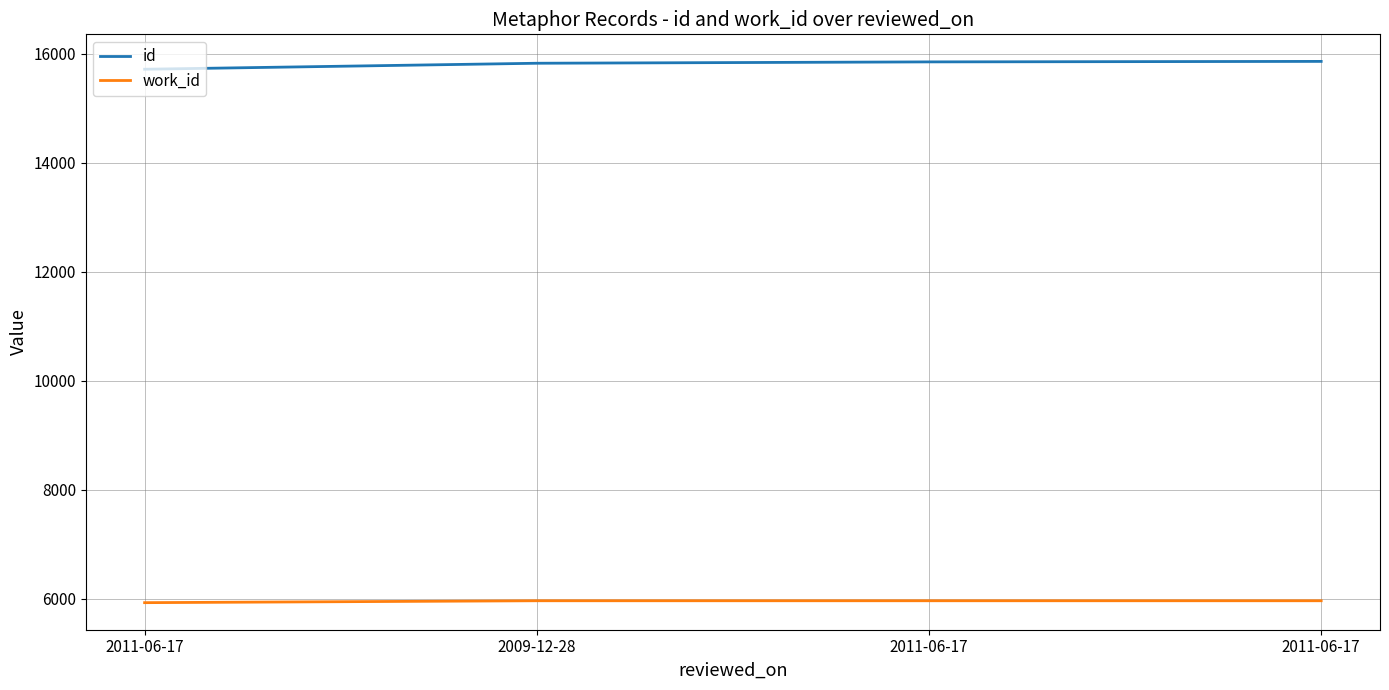

Does the chart display data point markers on the line(s)?

No